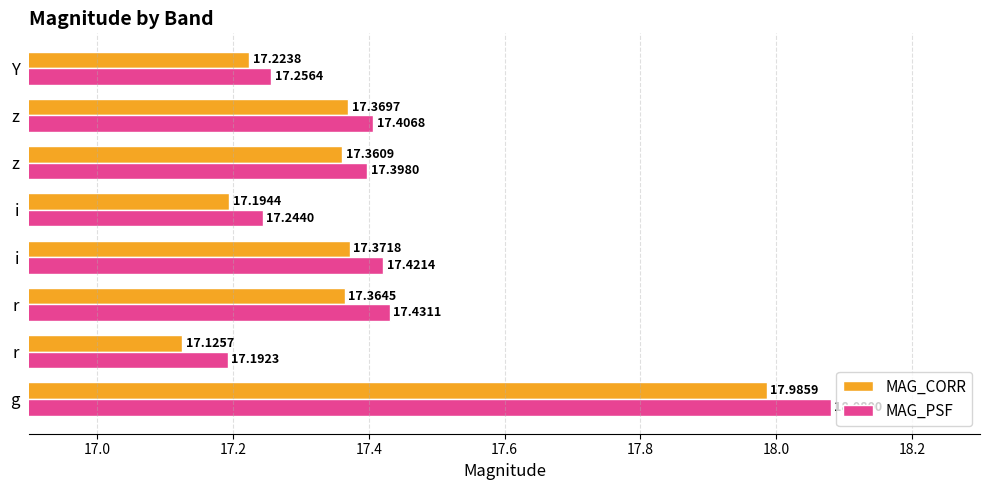

How many series are shown in this chart?

2